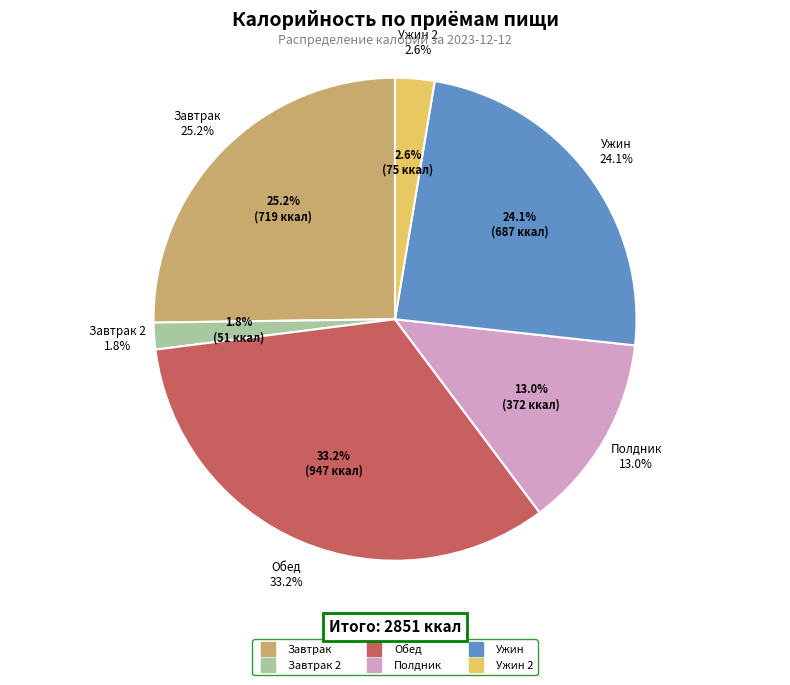

What is the change in value from Завтрак 2 to Обед?

+896